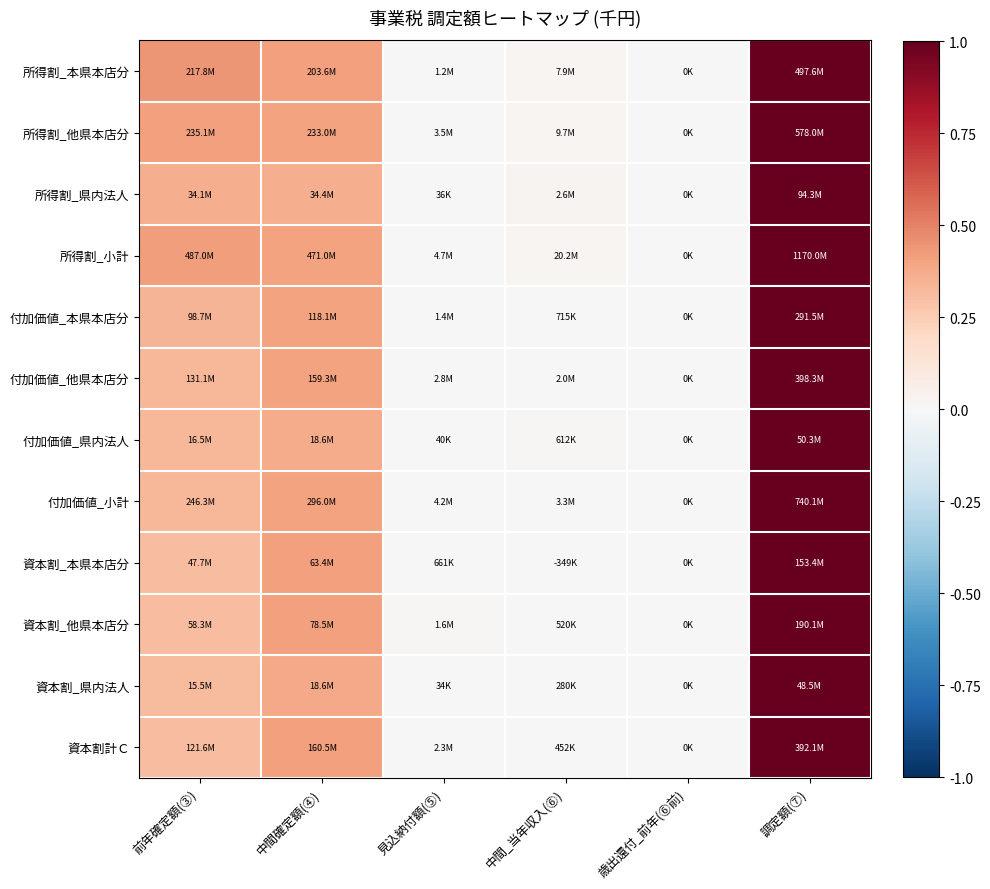

Reading left to right, list all the values displayed in this chart.

所得割_本県本店分: 前年確定額(③)=0.4	中間確定額(④)=0.4	見込納付額(⑤)=0.0	中間_当年収入(⑥)=0.0	歳出還付_前年(⑥前)=0.0	調定額(⑦)=1.0
所得割_他県本店分: 前年確定額(③)=0.4	中間確定額(④)=0.4	見込納付額(⑤)=0.0	中間_当年収入(⑥)=0.0	歳出還付_前年(⑥前)=0.0	調定額(⑦)=1.0
所得割_県内法人: 前年確定額(③)=0.4	中間確定額(④)=0.4	見込納付額(⑤)=0.0	中間_当年収入(⑥)=0.0	歳出還付_前年(⑥前)=0.0	調定額(⑦)=1.0
所得割_小計: 前年確定額(③)=0.4	中間確定額(④)=0.4	見込納付額(⑤)=0.0	中間_当年収入(⑥)=0.0	歳出還付_前年(⑥前)=0.0	調定額(⑦)=1.0
付加価値_本県本店分: 前年確定額(③)=0.3	中間確定額(④)=0.4	見込納付額(⑤)=0.0	中間_当年収入(⑥)=0.0	歳出還付_前年(⑥前)=0.0	調定額(⑦)=1.0
付加価値_他県本店分: 前年確定額(③)=0.3	中間確定額(④)=0.4	見込納付額(⑤)=0.0	中間_当年収入(⑥)=0.0	歳出還付_前年(⑥前)=0.0	調定額(⑦)=1.0
付加価値_県内法人: 前年確定額(③)=0.3	中間確定額(④)=0.4	見込納付額(⑤)=0.0	中間_当年収入(⑥)=0.0	歳出還付_前年(⑥前)=0.0	調定額(⑦)=1.0
付加価値_小計: 前年確定額(③)=0.3	中間確定額(④)=0.4	見込納付額(⑤)=0.0	中間_当年収入(⑥)=0.0	歳出還付_前年(⑥前)=0.0	調定額(⑦)=1.0
資本割_本県本店分: 前年確定額(③)=0.3	中間確定額(④)=0.4	見込納付額(⑤)=0.0	中間_当年収入(⑥)=-0.0	歳出還付_前年(⑥前)=0.0	調定額(⑦)=1.0
資本割_他県本店分: 前年確定額(③)=0.3	中間確定額(④)=0.4	見込納付額(⑤)=0.0	中間_当年収入(⑥)=0.0	歳出還付_前年(⑥前)=0.0	調定額(⑦)=1.0
資本割_県内法人: 前年確定額(③)=0.3	中間確定額(④)=0.4	見込納付額(⑤)=0.0	中間_当年収入(⑥)=0.0	歳出還付_前年(⑥前)=0.0	調定額(⑦)=1.0
資本割計Ｃ: 前年確定額(③)=0.3	中間確定額(④)=0.4	見込納付額(⑤)=0.0	中間_当年収入(⑥)=0.0	歳出還付_前年(⑥前)=0.0	調定額(⑦)=1.0